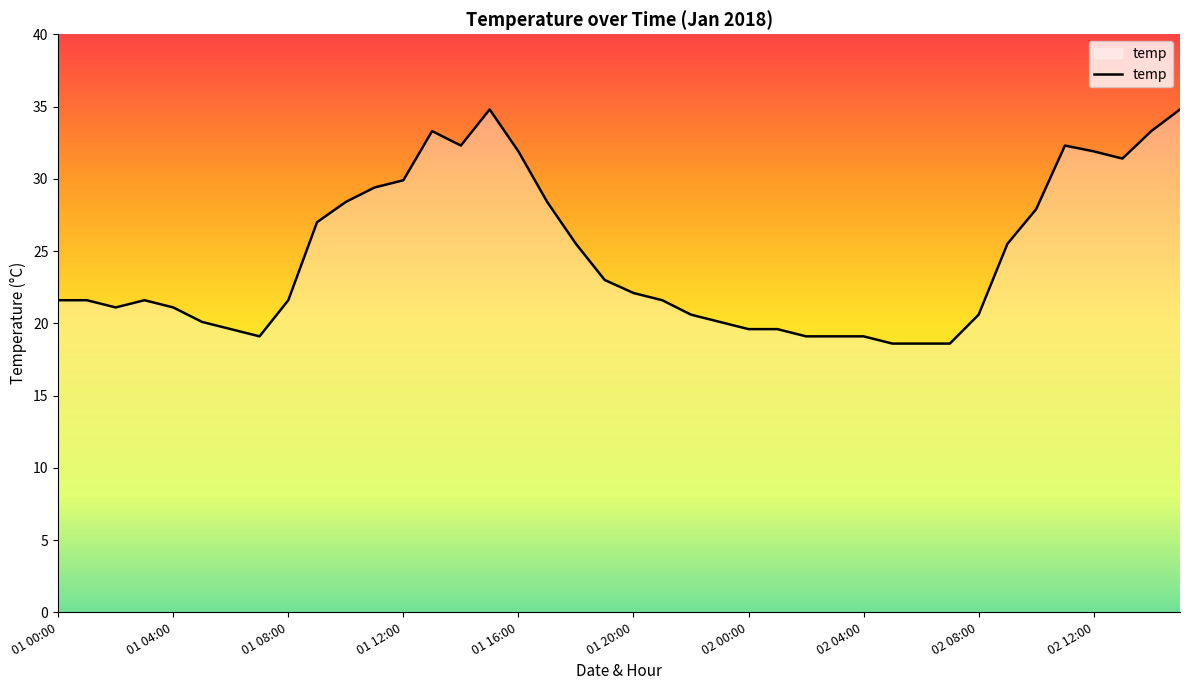

Does the chart display data point markers on the line(s)?

No